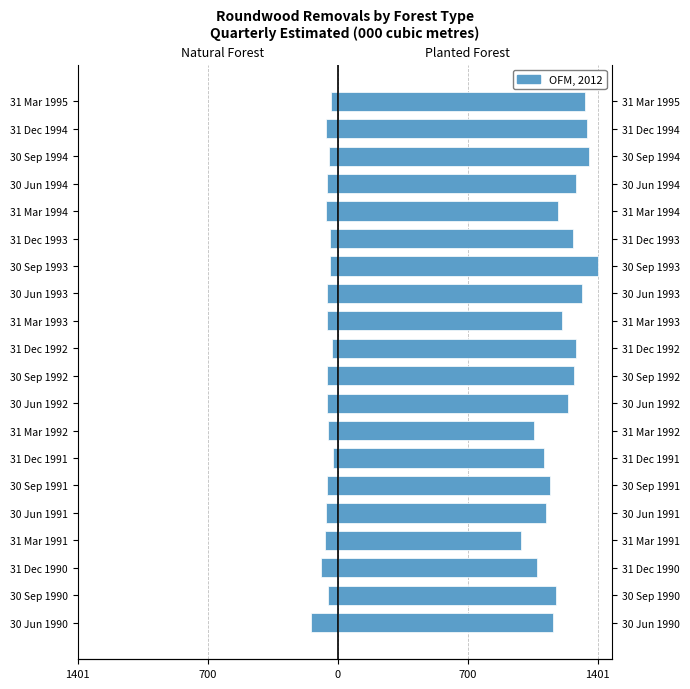

Count the number of categories in the chart.

20